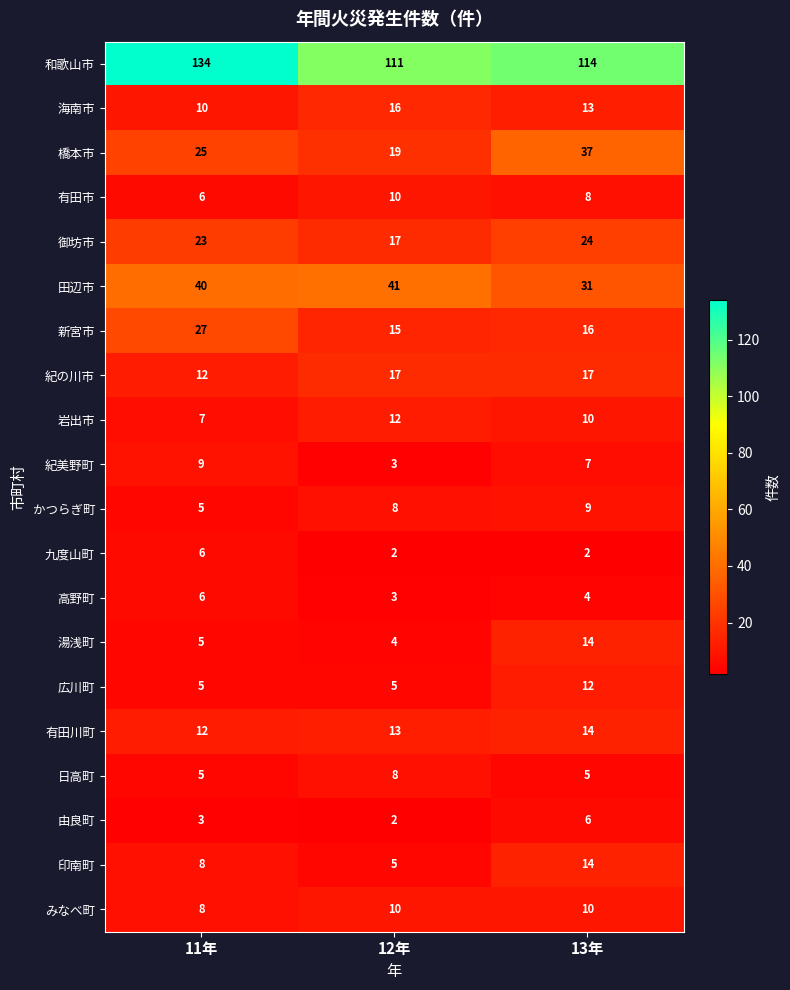

The 御坊市 series shows 34 at 13年. True or false?

False